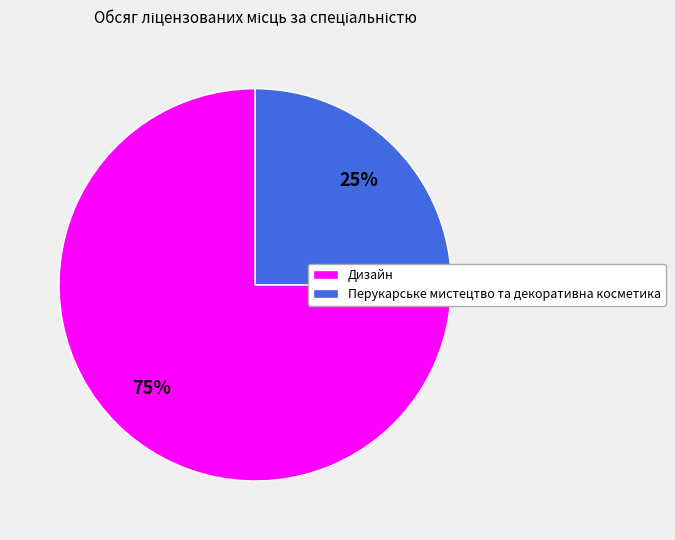

How many segments does this pie chart have?

2